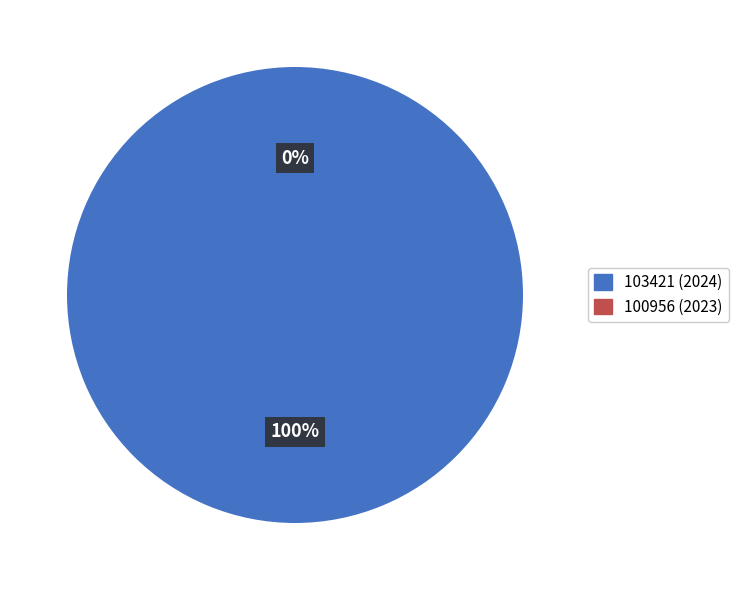

The 103421 (2024) slice represents 100% of the pie. True or false?

True